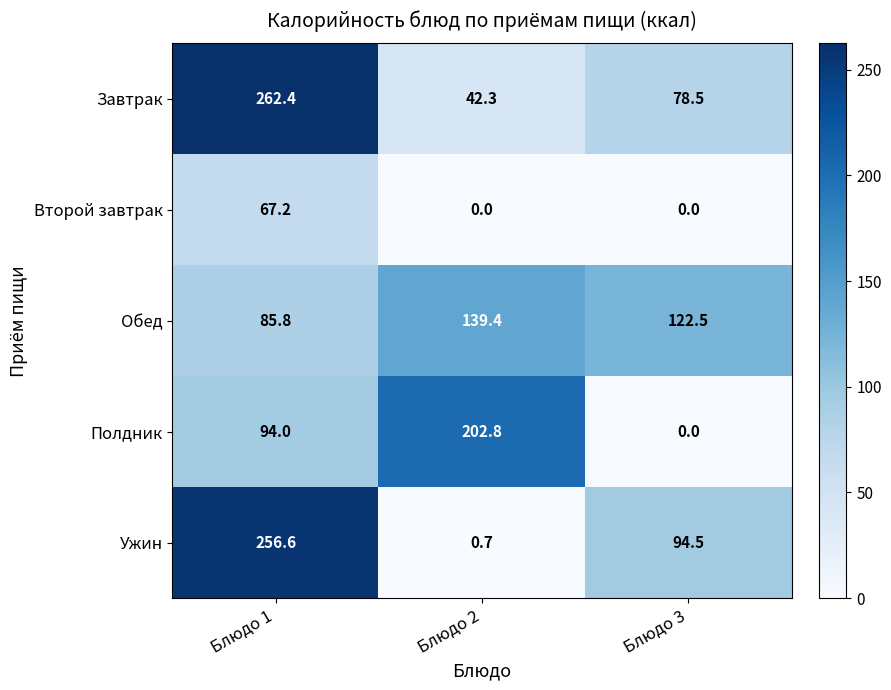

The Полдник series shows 202.8 at Блюдо 2. True or false?

True